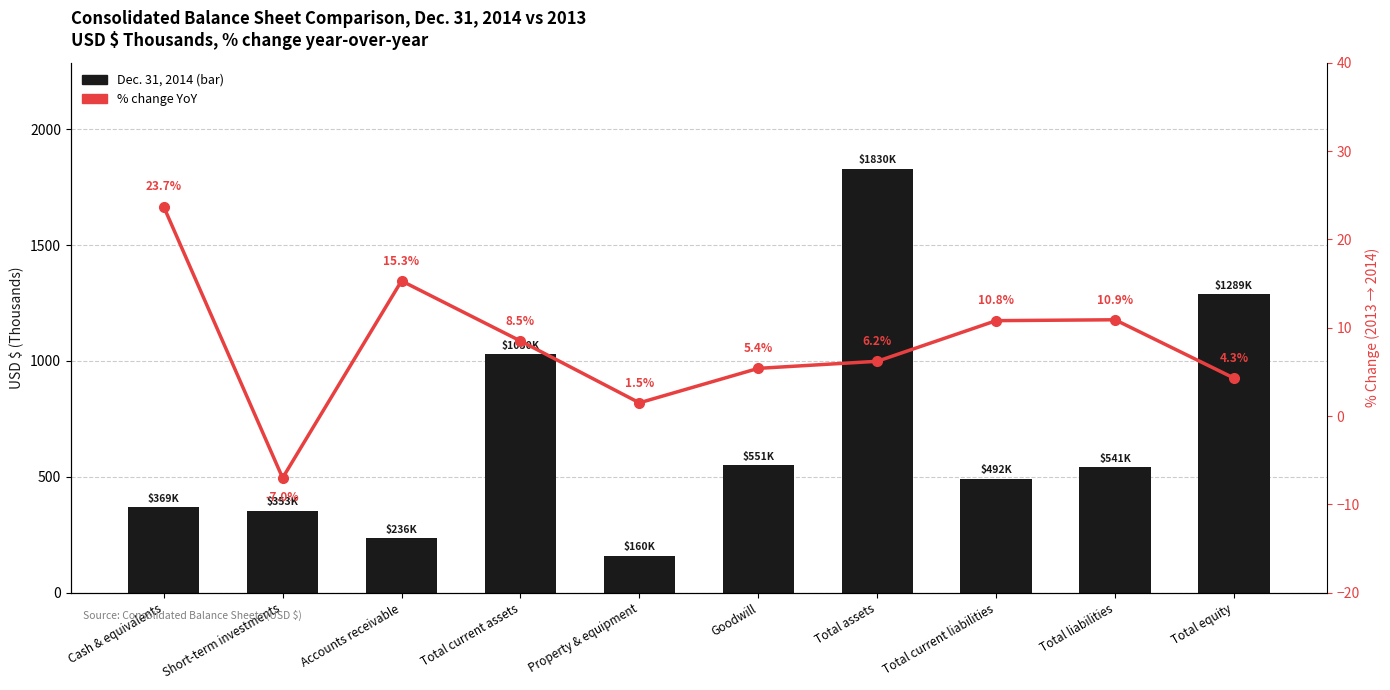

Reading right to left, list all the values displayed in this chart.

Dec. 31, 2014: 1289.0	540.6	491.9	1829.6	551.2	159.7	1029.7	235.7	353.1	368.5
% change YoY: 4.3	10.9	10.8	6.2	5.4	1.5	8.5	15.3	-7.0	23.7